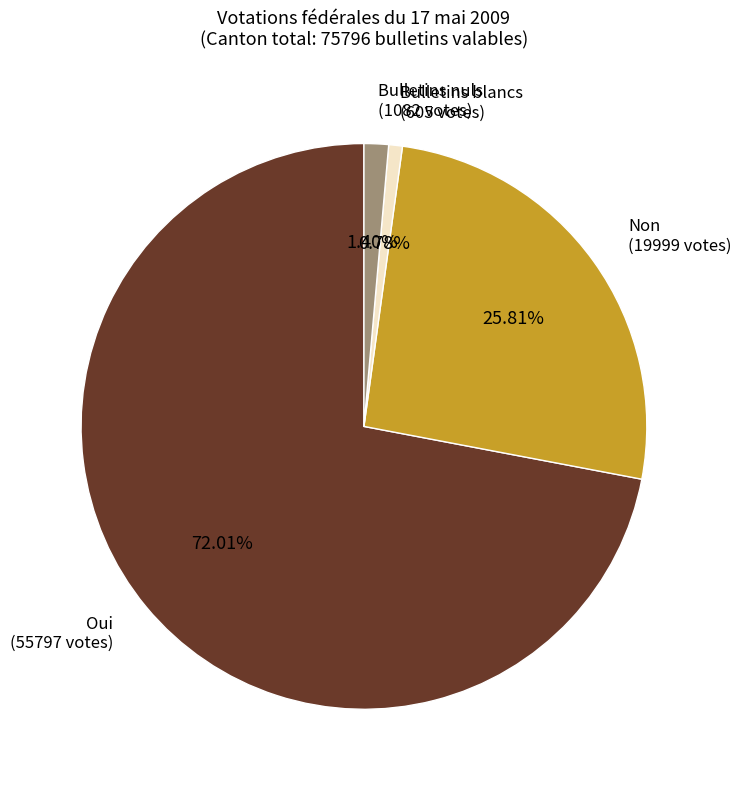

Which slice is the smallest?

Bulletins blancs